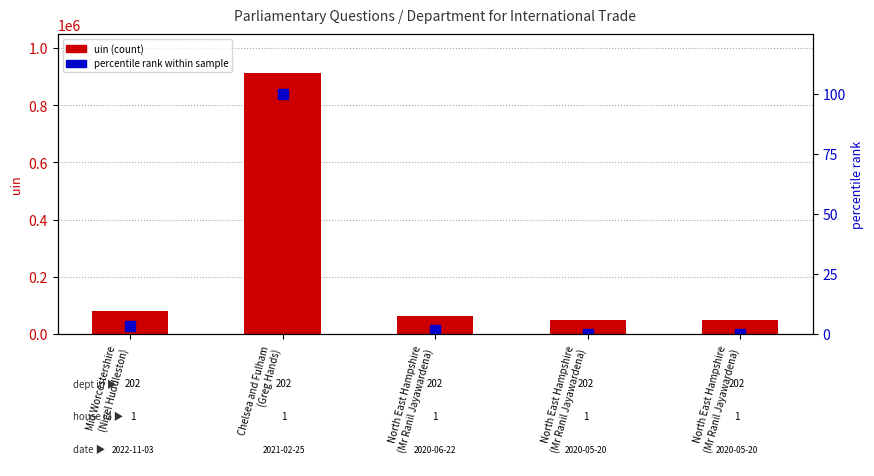

Reading left to right, extract all data points from this chart.

uin: Mid Worcestershire
(Nigel Huddleston)=78837.0	Chelsea and Fulham
(Greg Hands)=912452.0	North East Hampshire
(Mr Ranil Jayawardena)=62636.0	North East Hampshire
(Mr Ranil Jayawardena)=49852.0	North East Hampshire
(Mr Ranil Jayawardena)=49853.0
percentile rank within sample: Mid Worcestershire
(Nigel Huddleston)=3.4	Chelsea and Fulham
(Greg Hands)=100.0	North East Hampshire
(Mr Ranil Jayawardena)=1.5	North East Hampshire
(Mr Ranil Jayawardena)=0.0	North East Hampshire
(Mr Ranil Jayawardena)=0.0